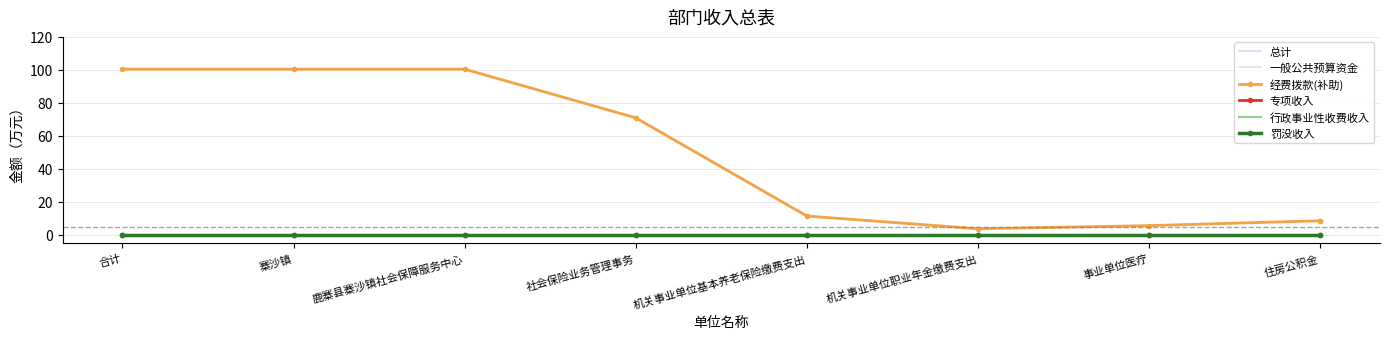

Does the chart have visible grid lines?

Yes